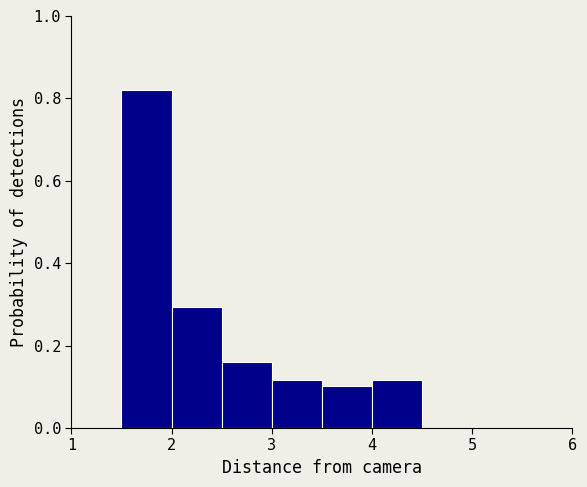

How tall is the bar that spans 1.5 to 2.0 on the x-axis? The values are not printed on the chart, so give them approximately, as read against the axis.

0.82